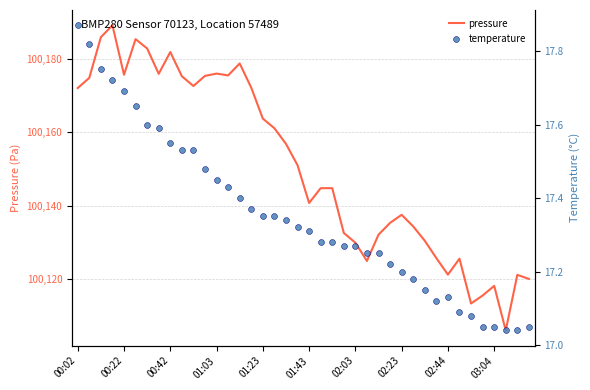

What are all the series names shown in the legend?

pressure, temperature